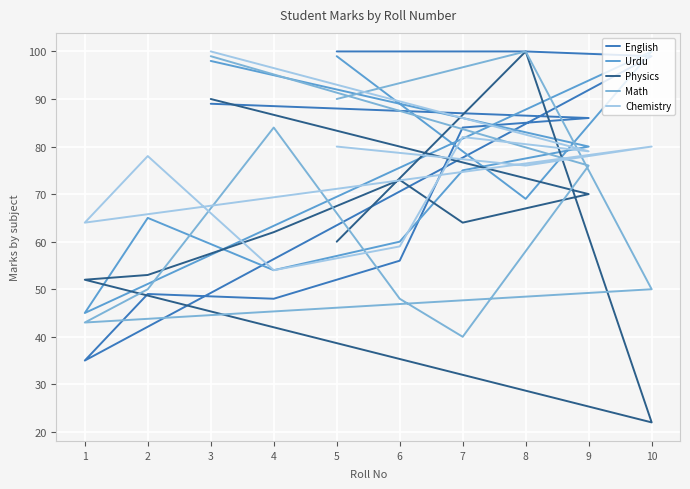

The value of Math at 2 is 50. True or false?

True